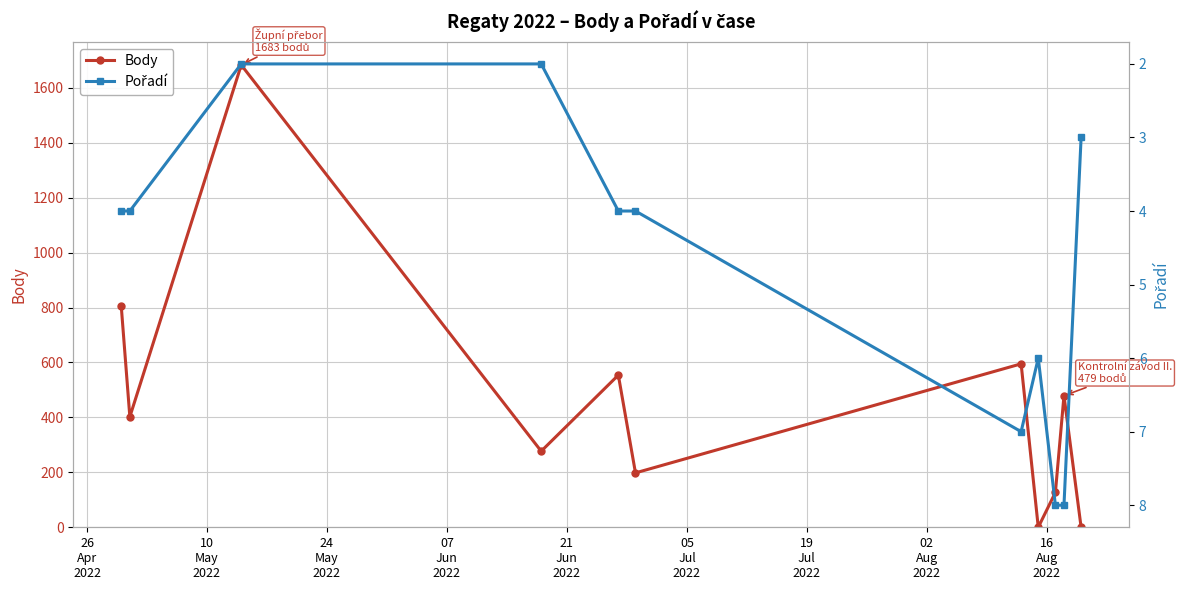

Which series has the widest spread of values?

Body